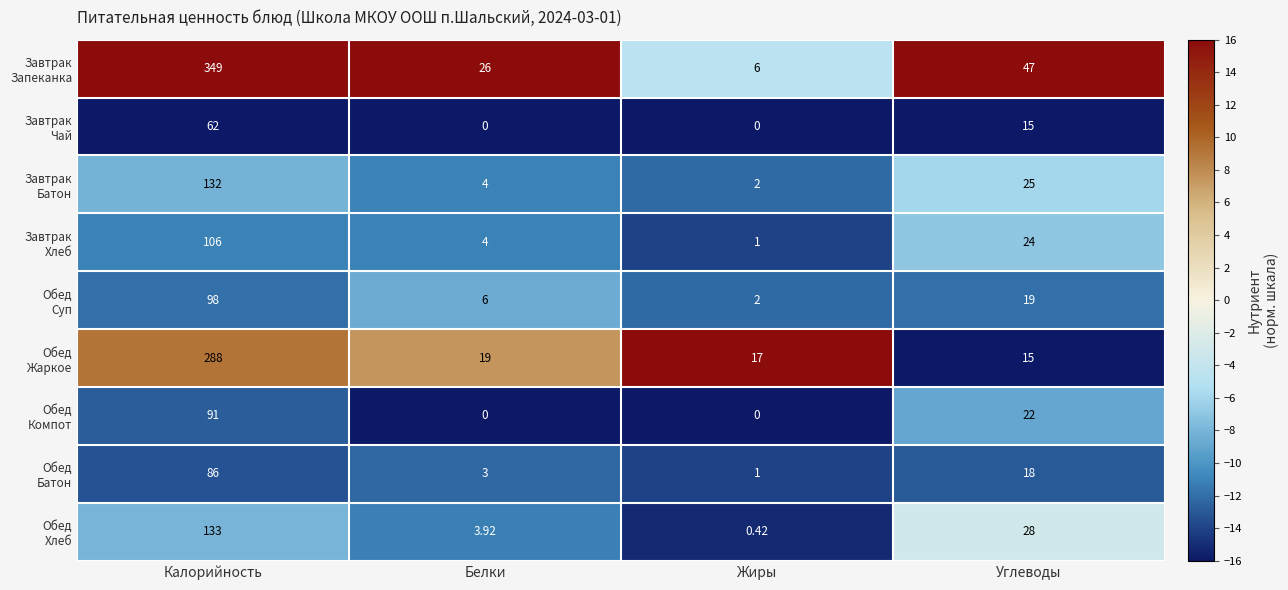

At which category is the sum across all series the highest?

Калорийность